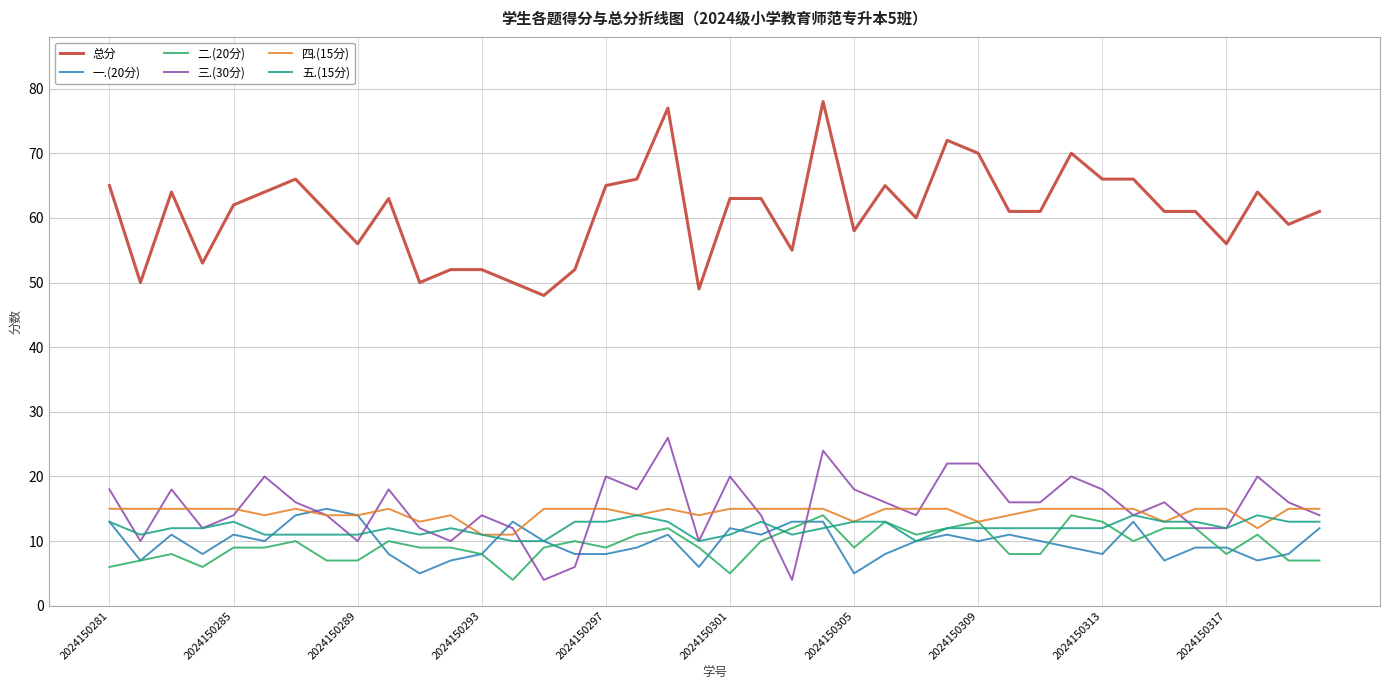

Which series has the largest total across all categories?

总分